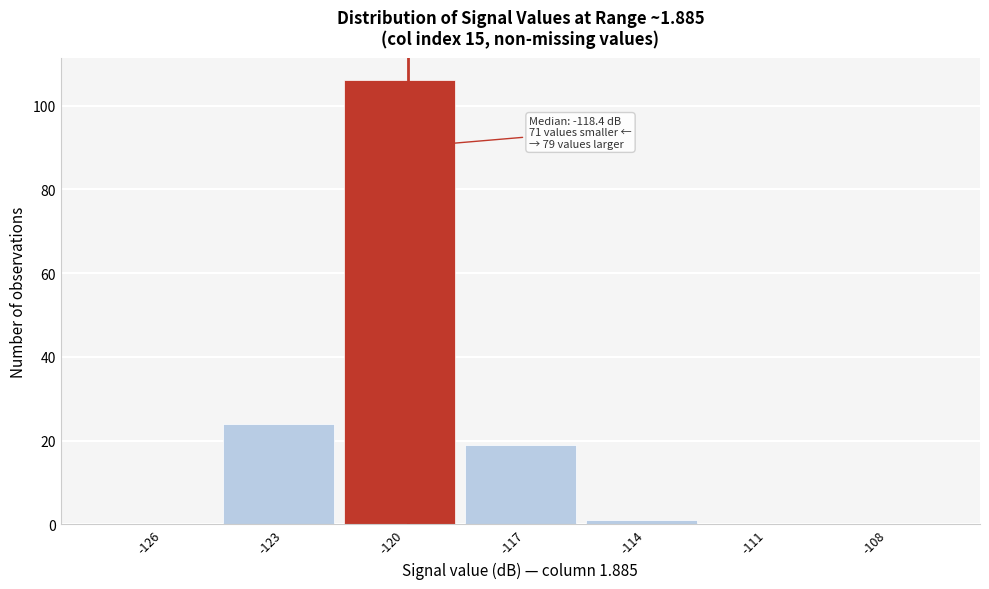

Reading right to left, transcribe all the data shown in this chart.

-108=0	-111=0	-114=1	-117=19	-120=106	-123=24	-126=0